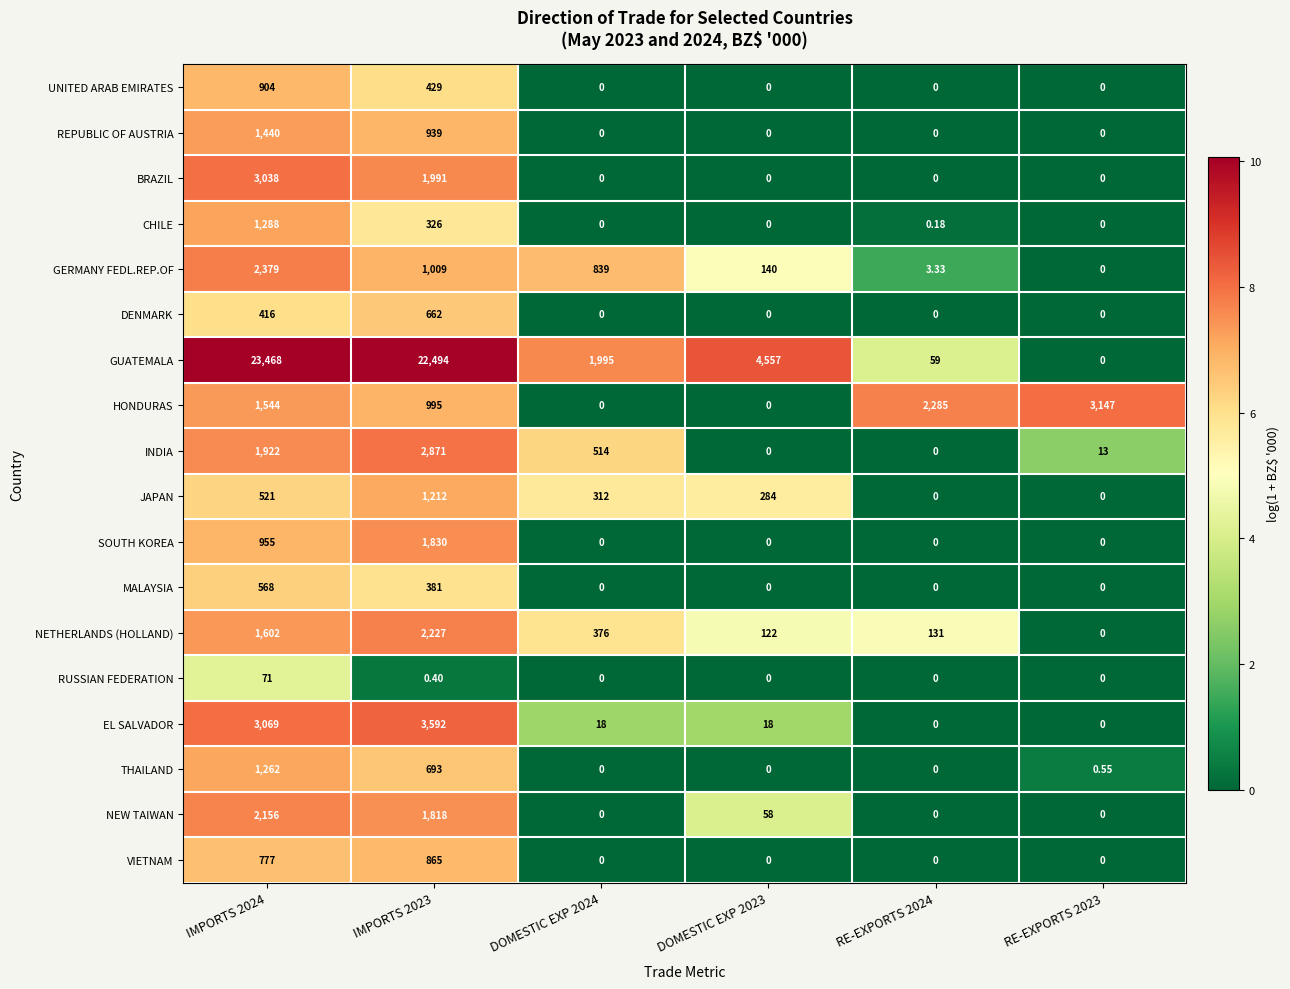

What is the total value across all series at RE-EXPORTS 2023?

3160.6